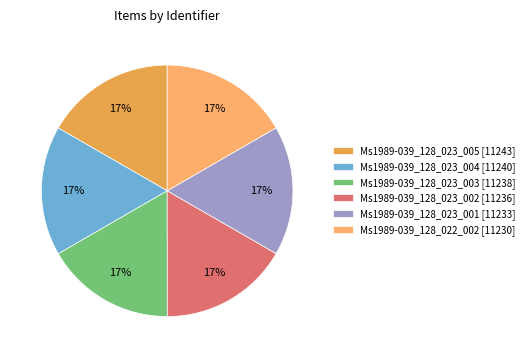

How many slices are in this pie chart?

6